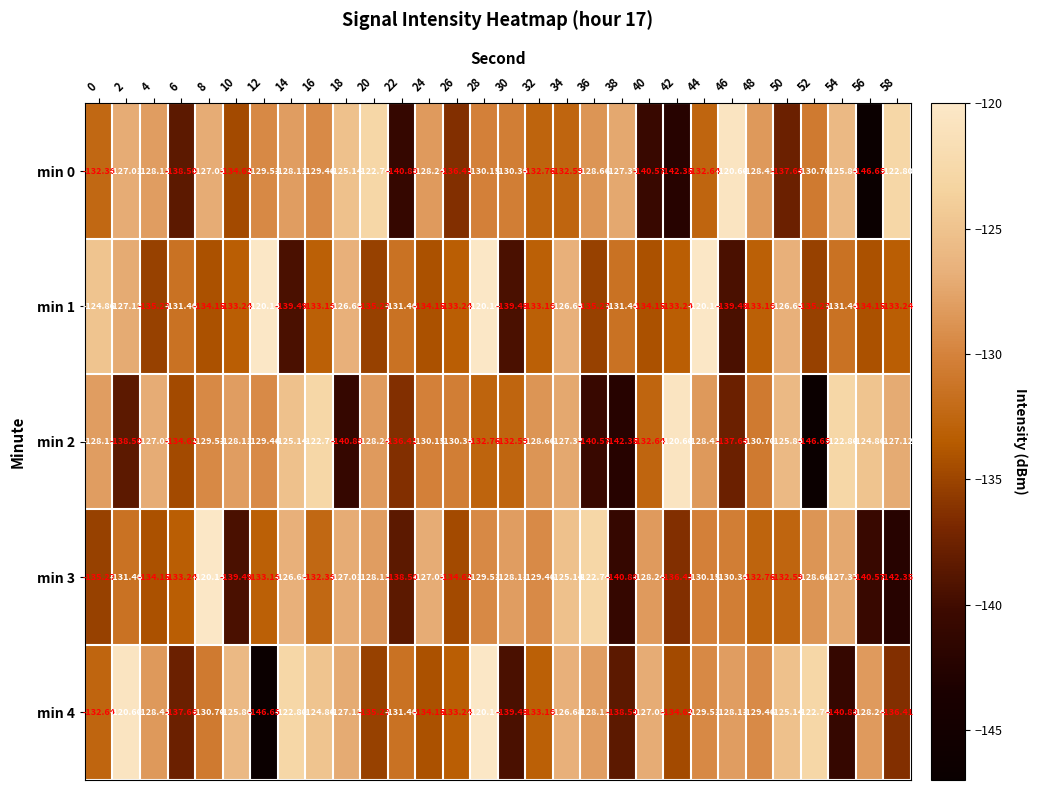

Is the value of min 1 at 54 greater than the value of min 4 at 58?

Yes